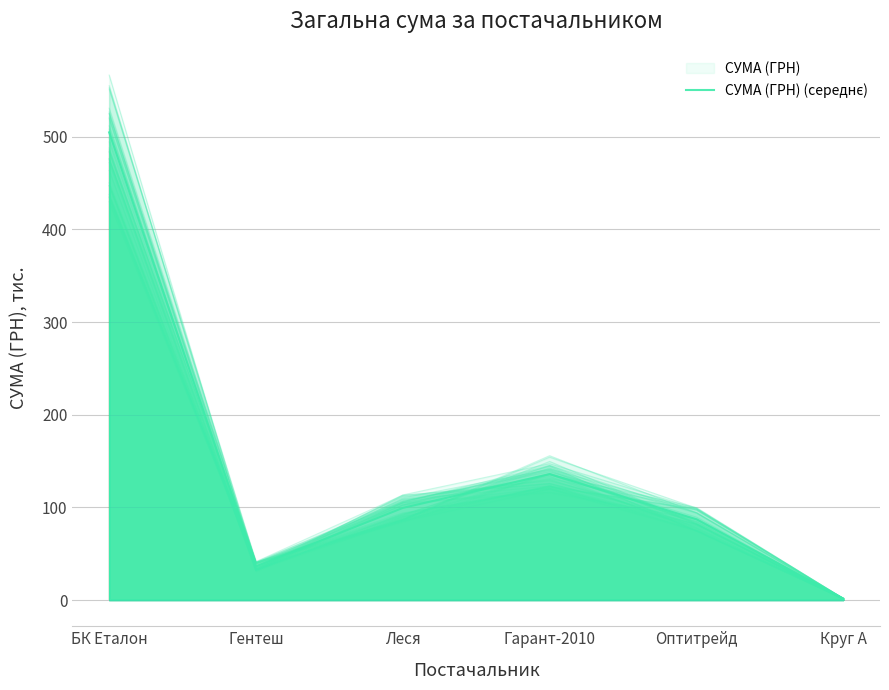

The chart shows a value of 62.8 at Леся. True or false?

False